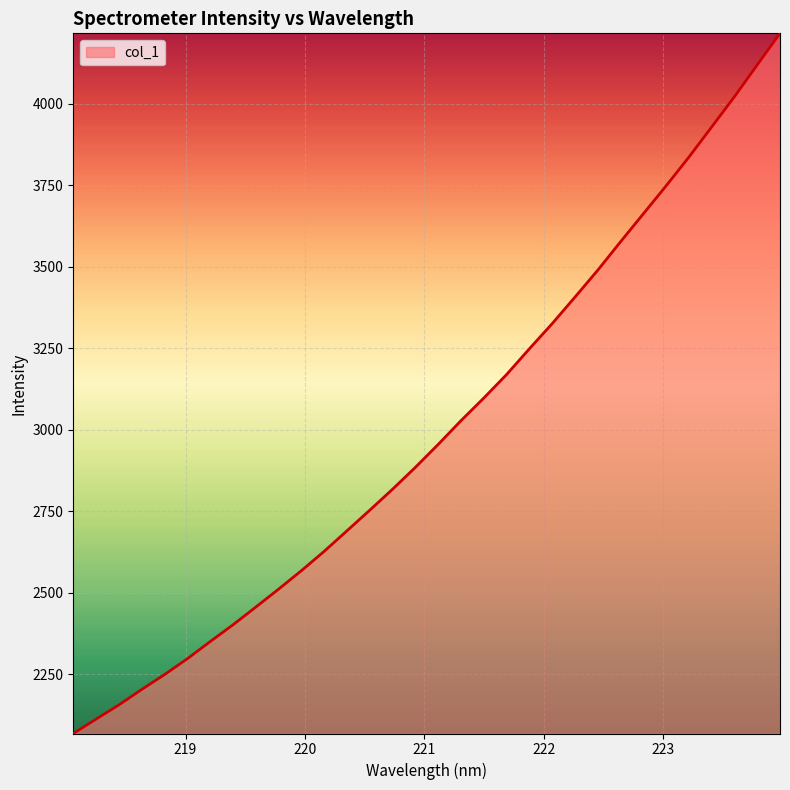

What is the difference between the maximum and minimum values?

2146.2